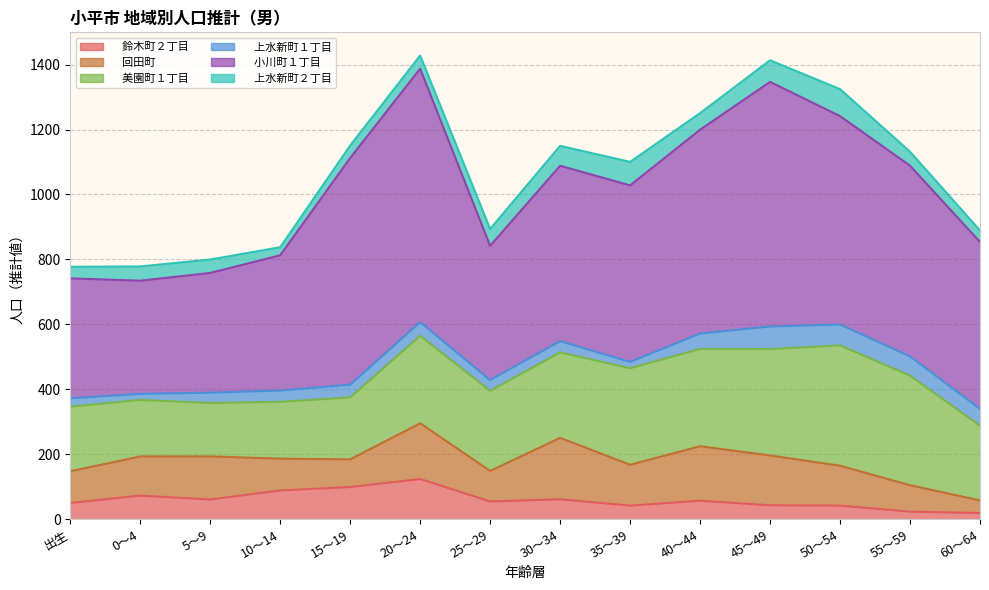

What is the label of the 10th point from the right?

15～19